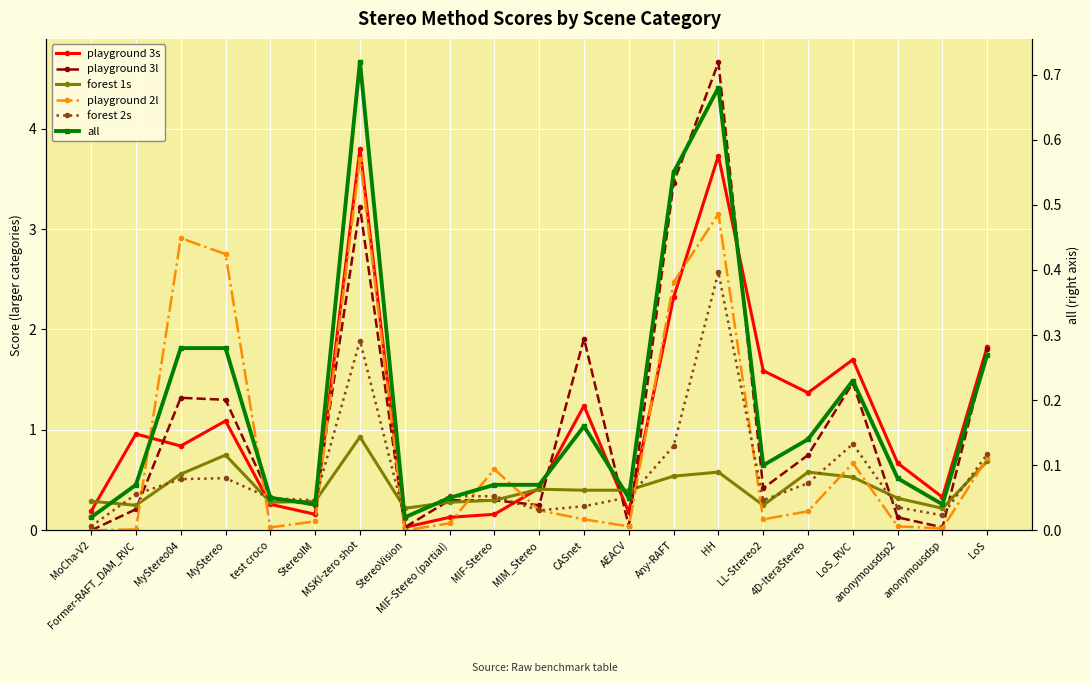

Which series has the widest spread of values?

playground 3l